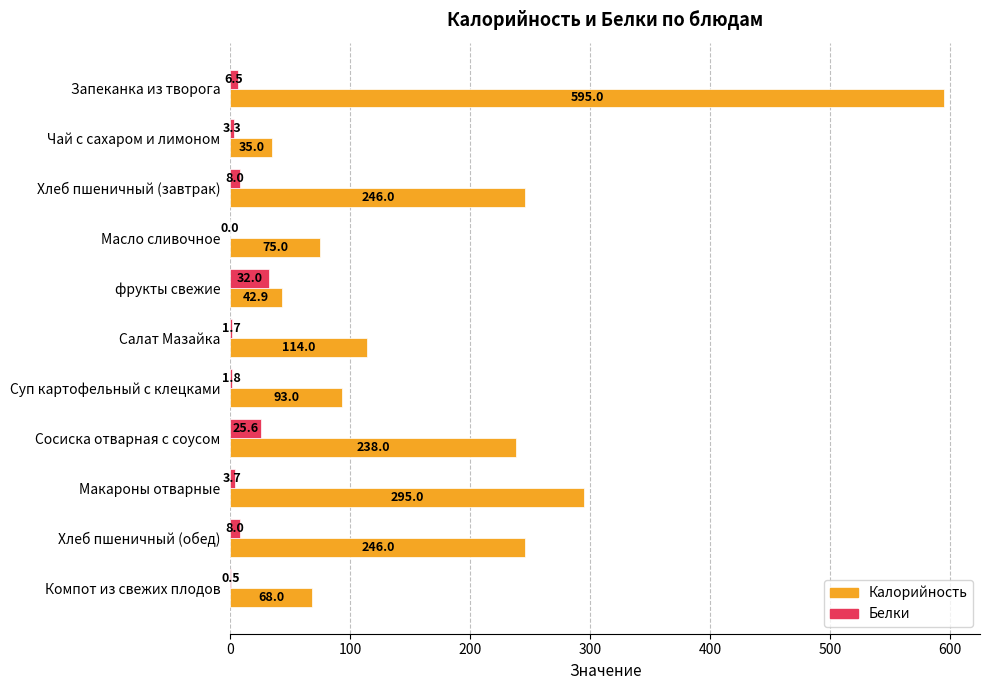

How many categories are shown in the chart?

11